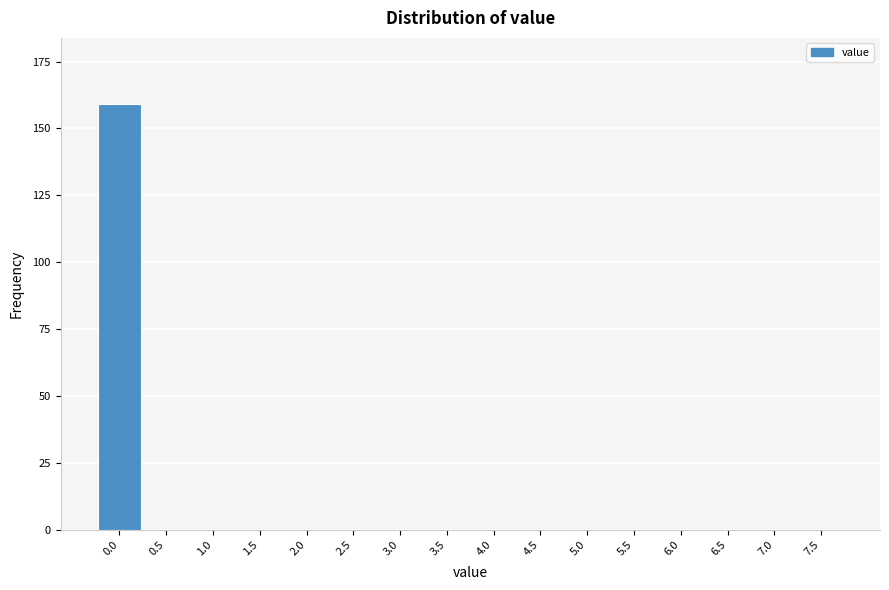

Reading left to right, extract all data points from this chart.

0.0=159	0.5=0	1.0=0	1.5=0	2.0=0	2.5=0	3.0=0	3.5=0	4.0=0	4.5=0	5.0=0	5.5=0	6.0=0	6.5=0	7.0=0	7.5=0